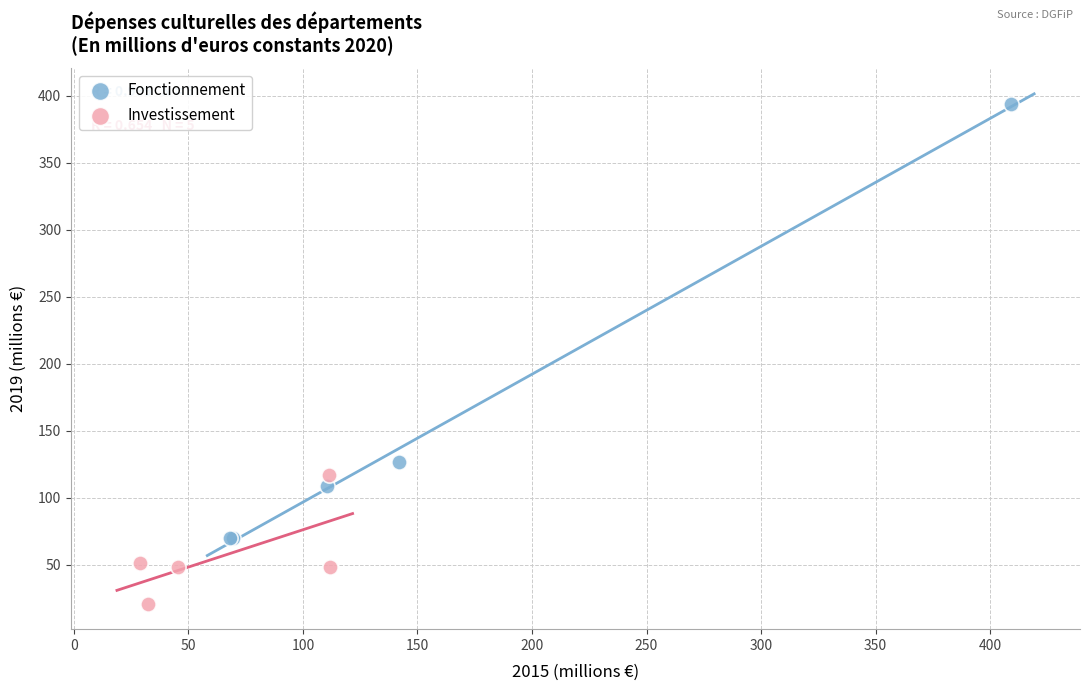

What are all the series names shown in the legend?

Fonctionnement, Investissement